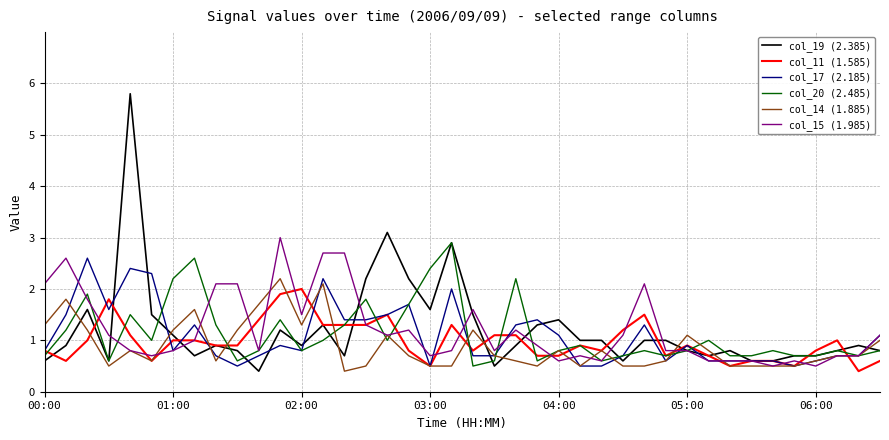

What is the maximum value shown in the chart?

5.8